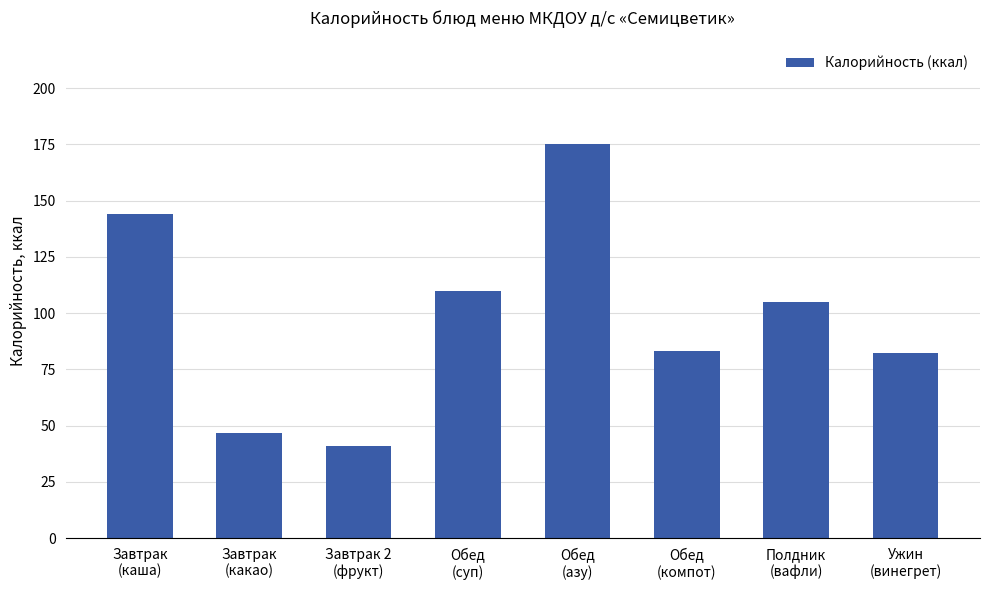

What is the average value?

98.4